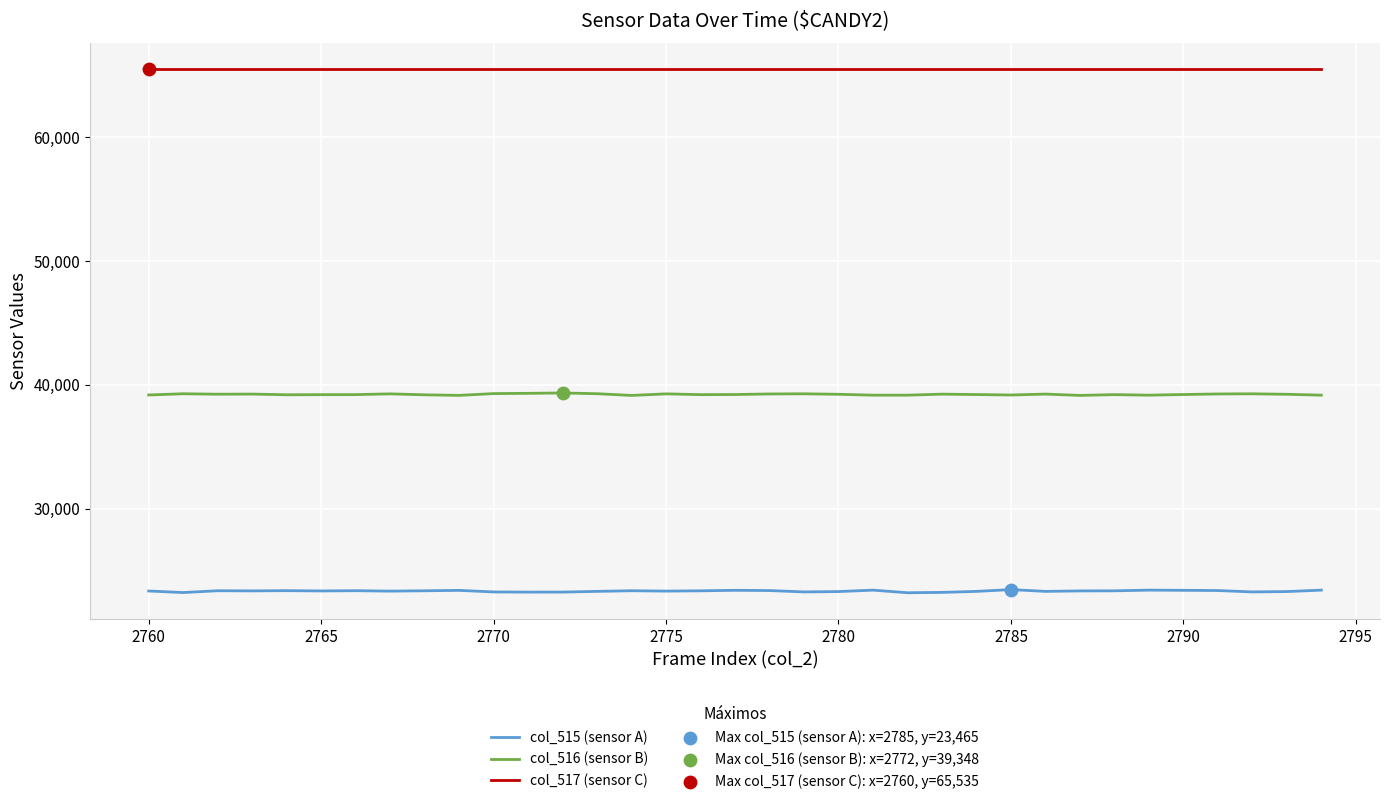

What is the smallest value displayed?

23210